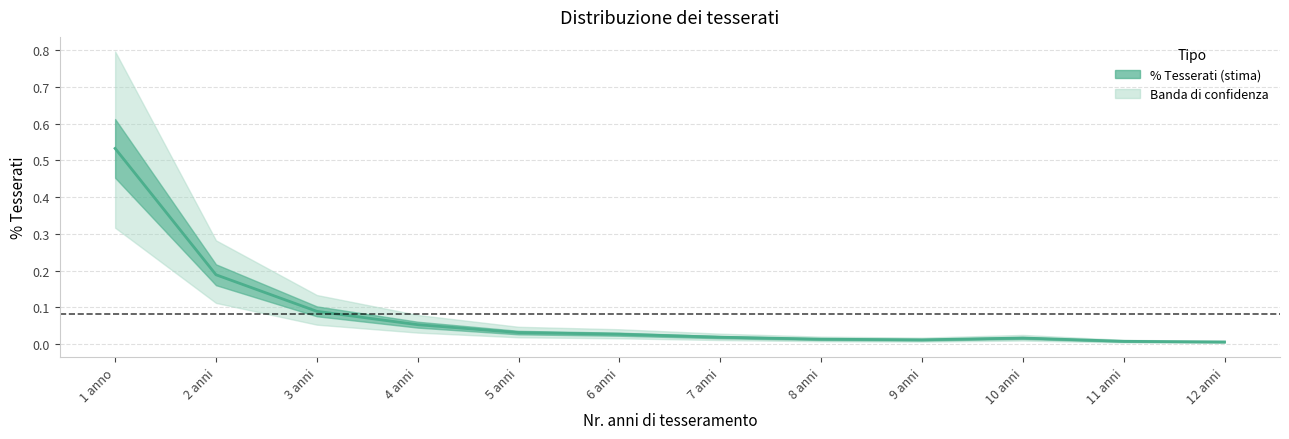

At which category does the data reach its first local valley?

9 anni